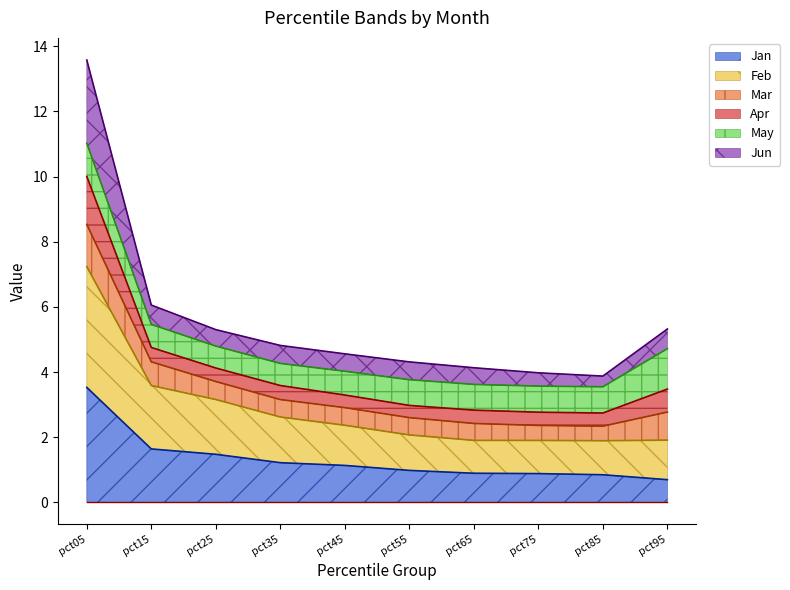

Between pct65 and pct75, which series saw the biggest shift?

Jun